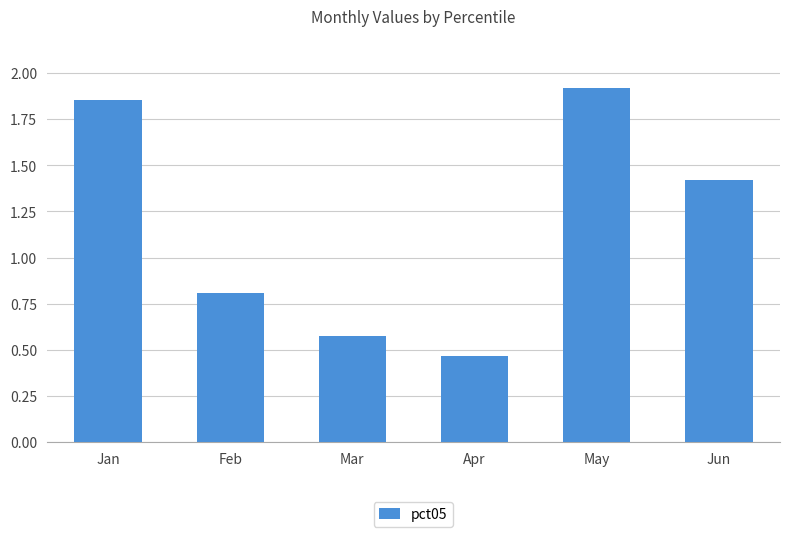

What is the change in value from Jan to Feb?

-1.0